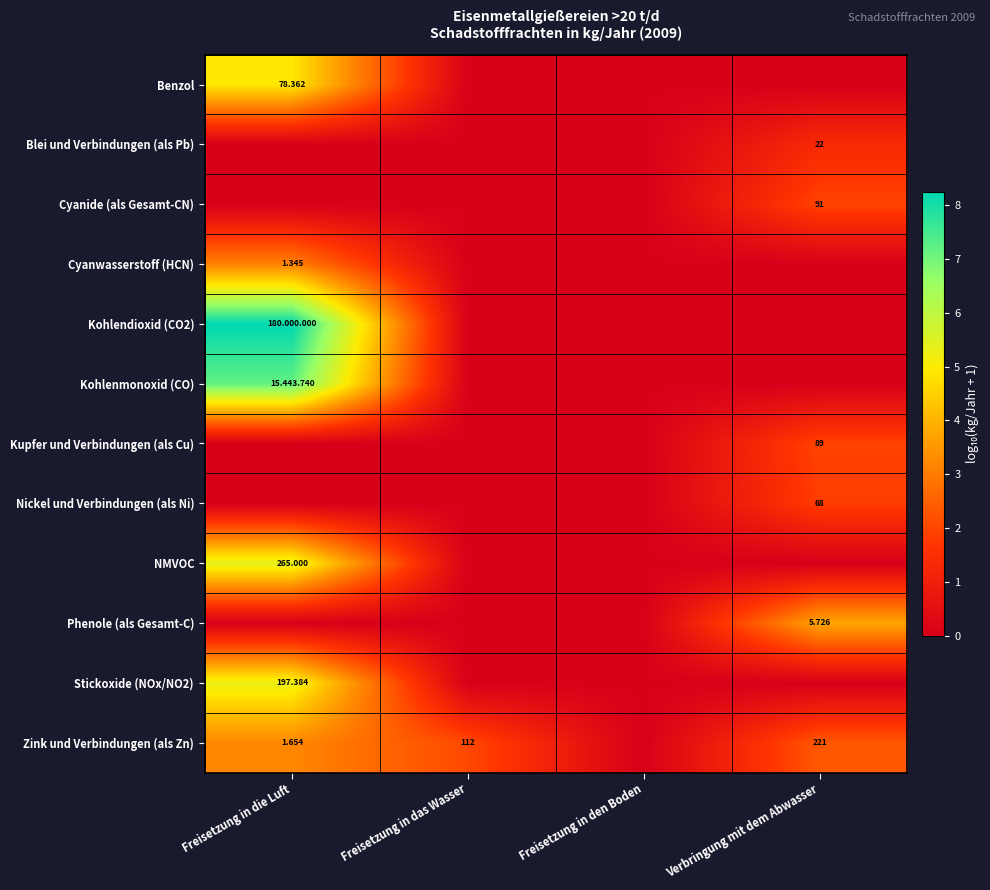

Between Verbringung mit dem Abwasser and Freisetzung in das Wasser, which is larger?

Verbringung mit dem Abwasser